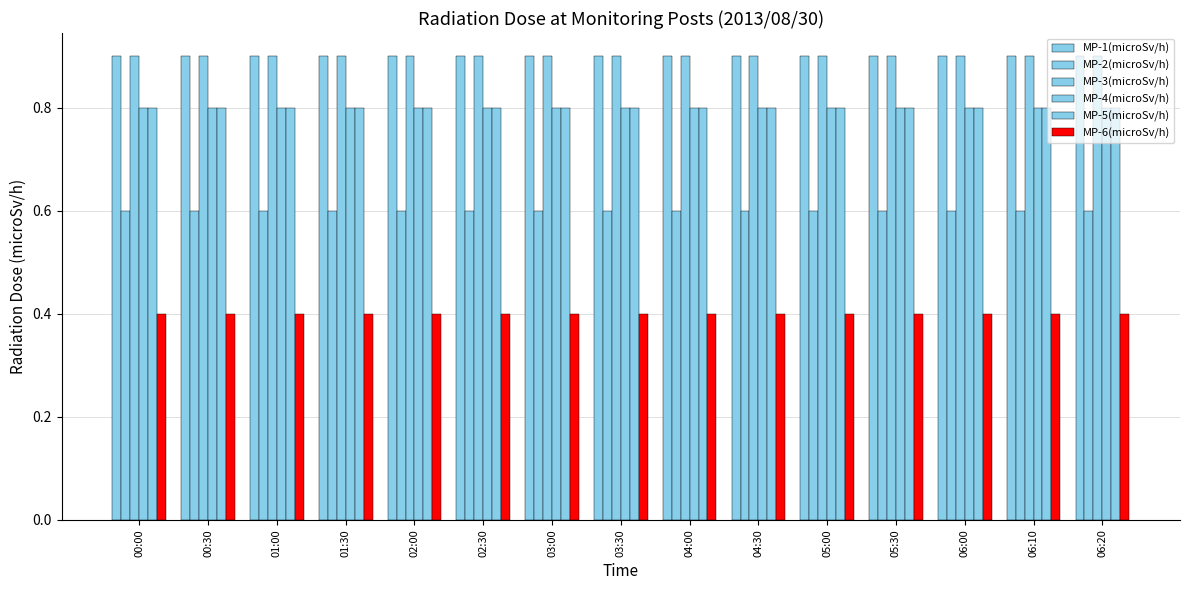

Where is MP-5(microSv/h) nearest to the value 0?

00:00